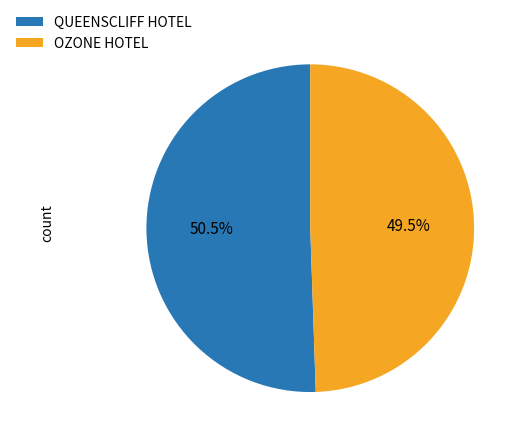

Approximately how many times larger is the value at QUEENSCLIFF HOTEL compared to OZONE HOTEL?

1.0